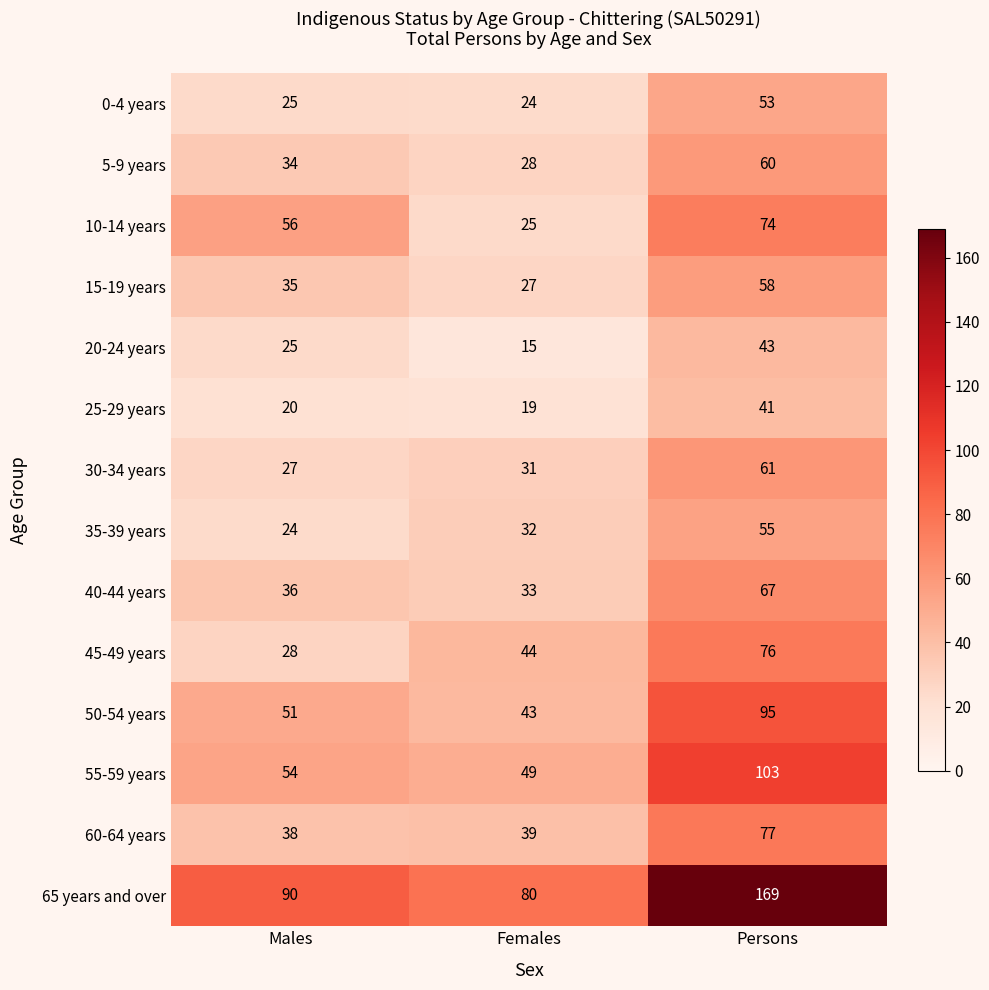

What value does the 30-34 years series have at Persons?

61